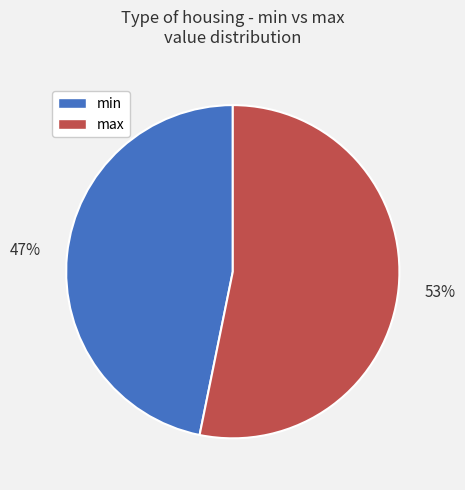

Is it true that max is 39% of the pie?

False